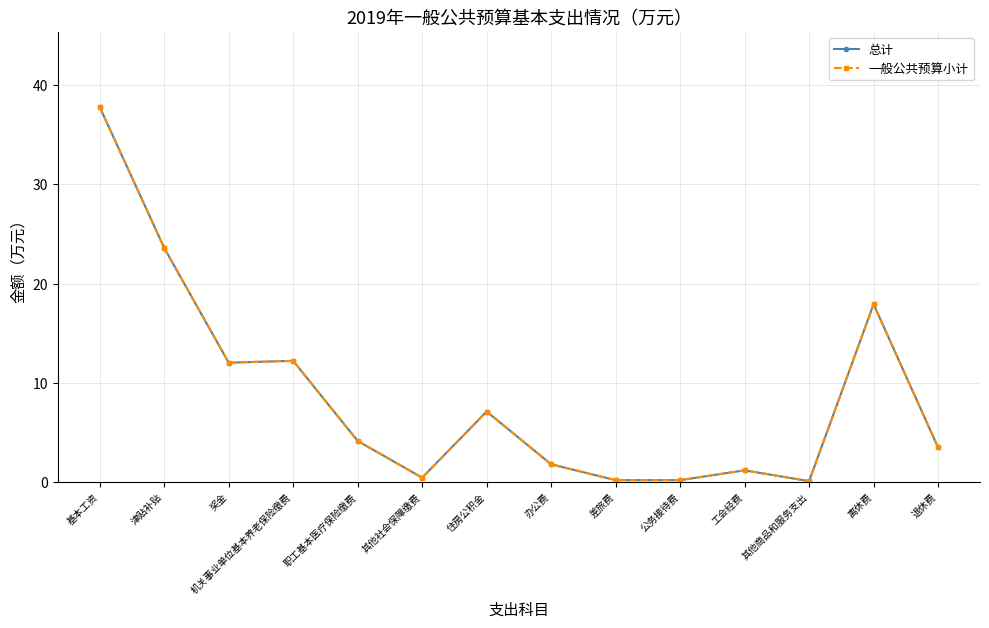

Rank the series at 基本工资 from highest to lowest value.

总计, 一般公共预算小计